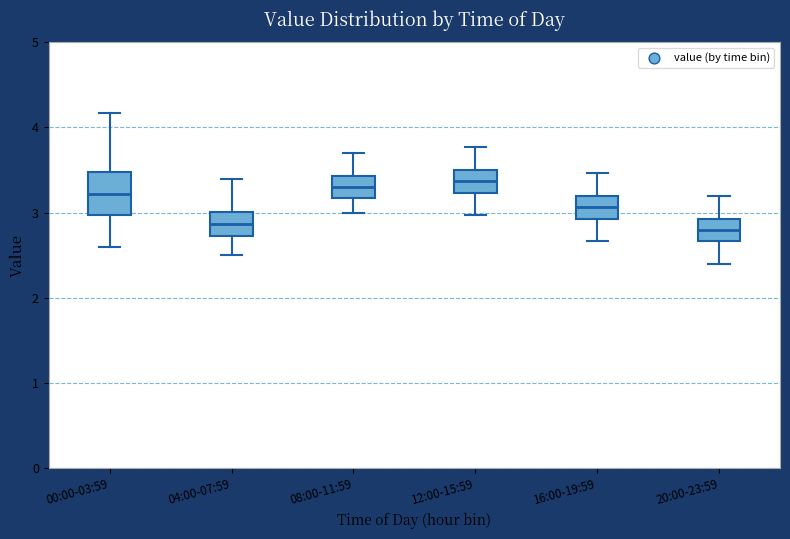

Which box is the tallest, from its lower edge to its upper edge?

00:00-03:59